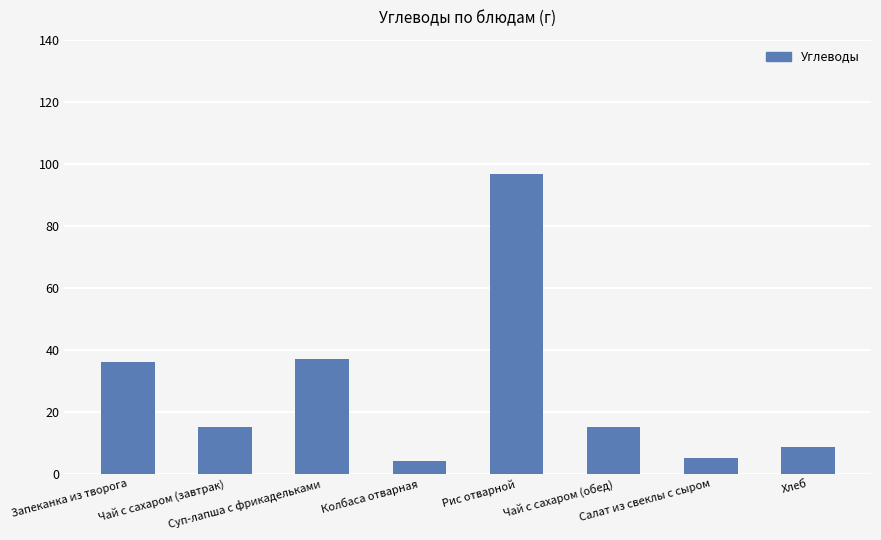

What is the maximum value shown in the chart?

96.7